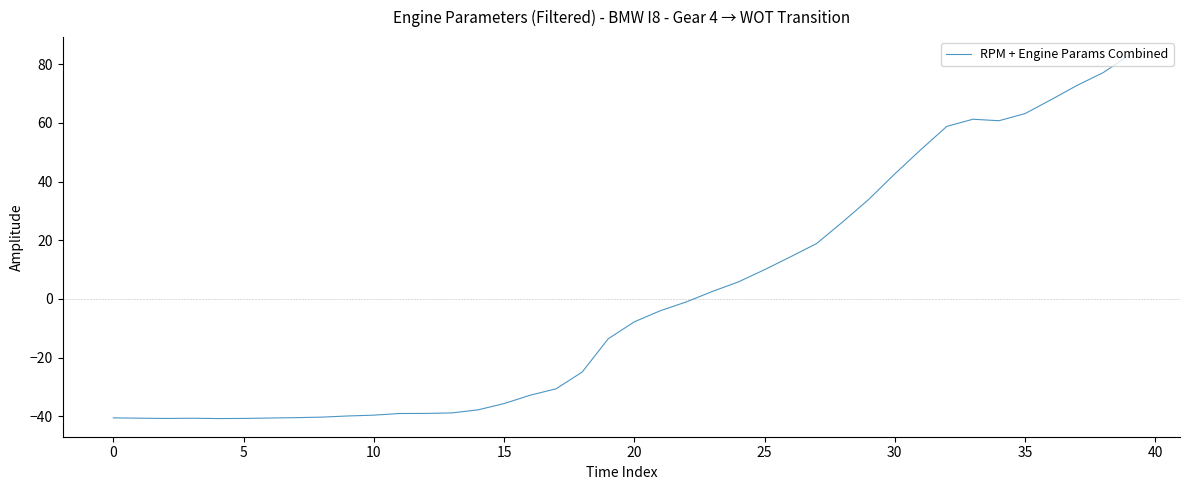

What is the minimum value shown in the chart?

-40.8